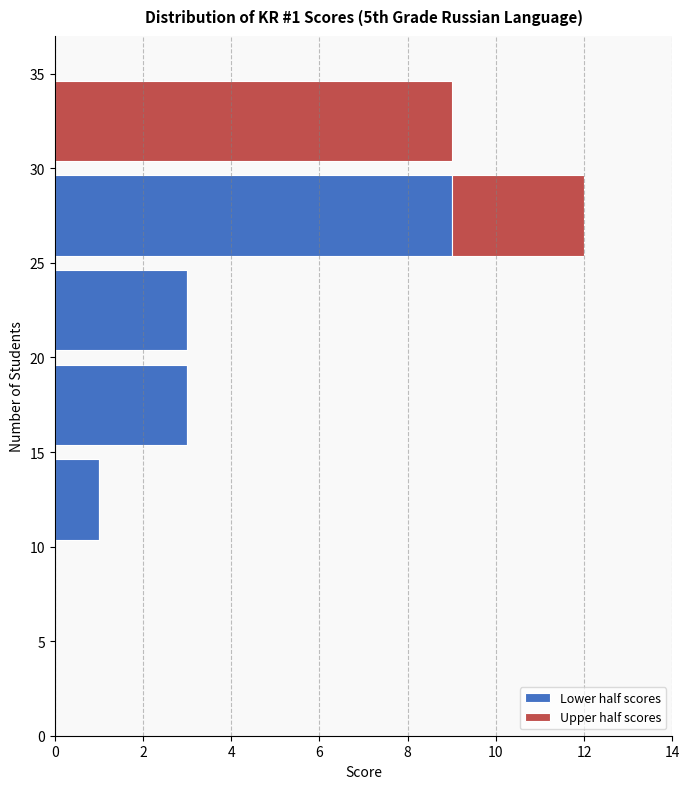

Which range on the y-axis has the longest stacked bar (by total length)?

25 to 30